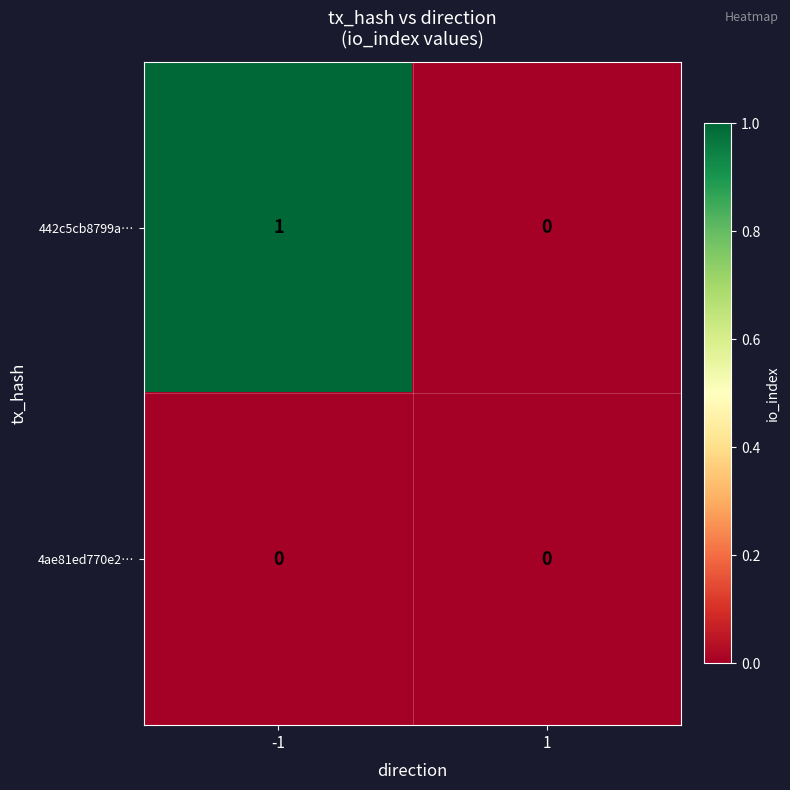

The 4ae81ed770e2… series shows 0 at 1. True or false?

True